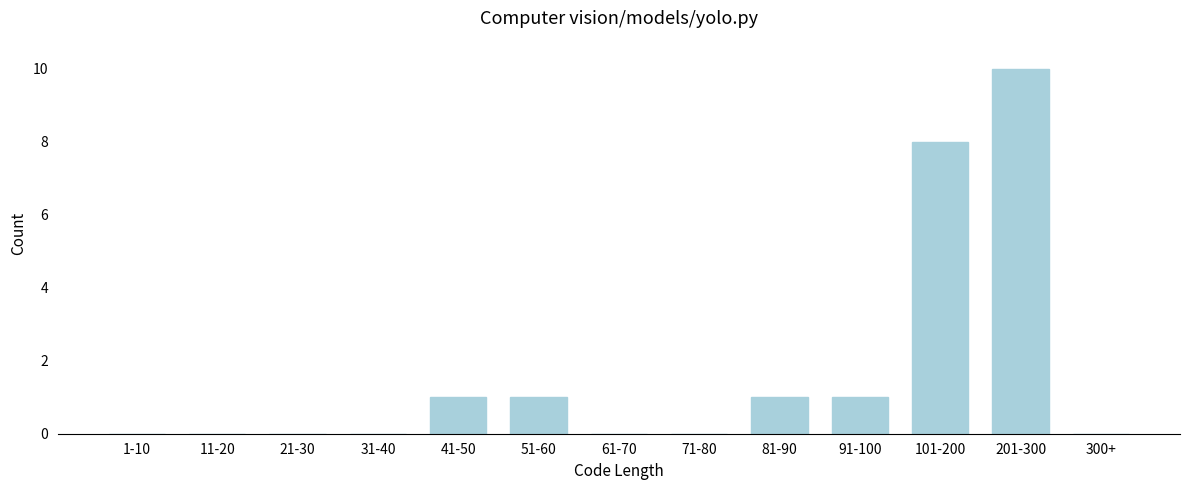

Reading left to right, extract all data points from this chart.

1-10=0	11-20=0	21-30=0	31-40=0	41-50=1	51-60=1	61-70=0	71-80=0	81-90=1	91-100=1	101-200=8	201-300=10	300+=0